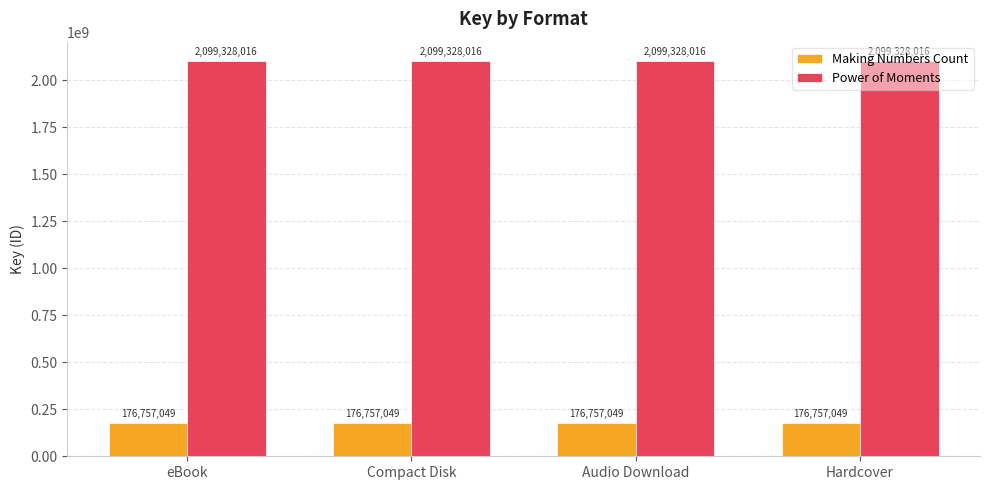

What are all the series names shown in the legend?

Making Numbers Count, Power of Moments